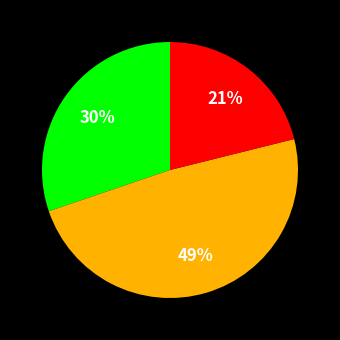

Is there any slice that represents more than half of the pie?

No